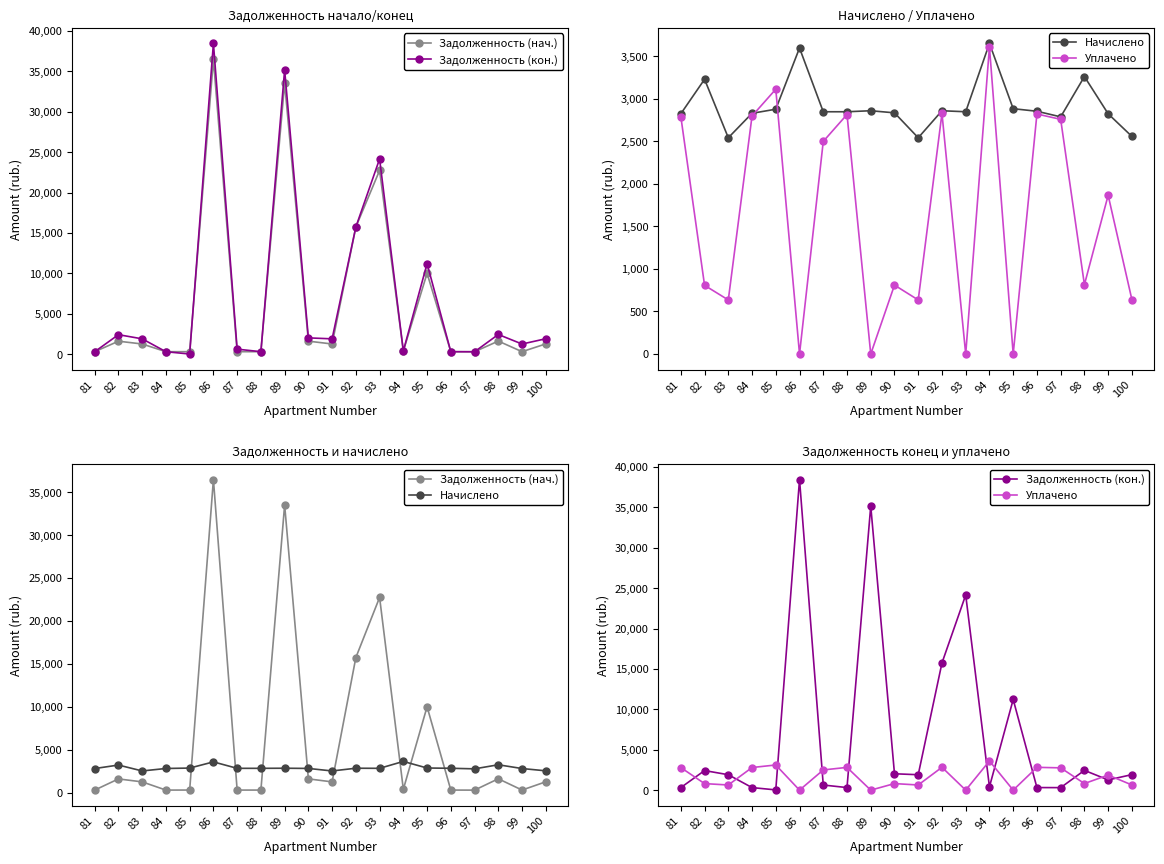

True or false: Задолженность (кон.) has more than 0 points higher than both neighbors.

True